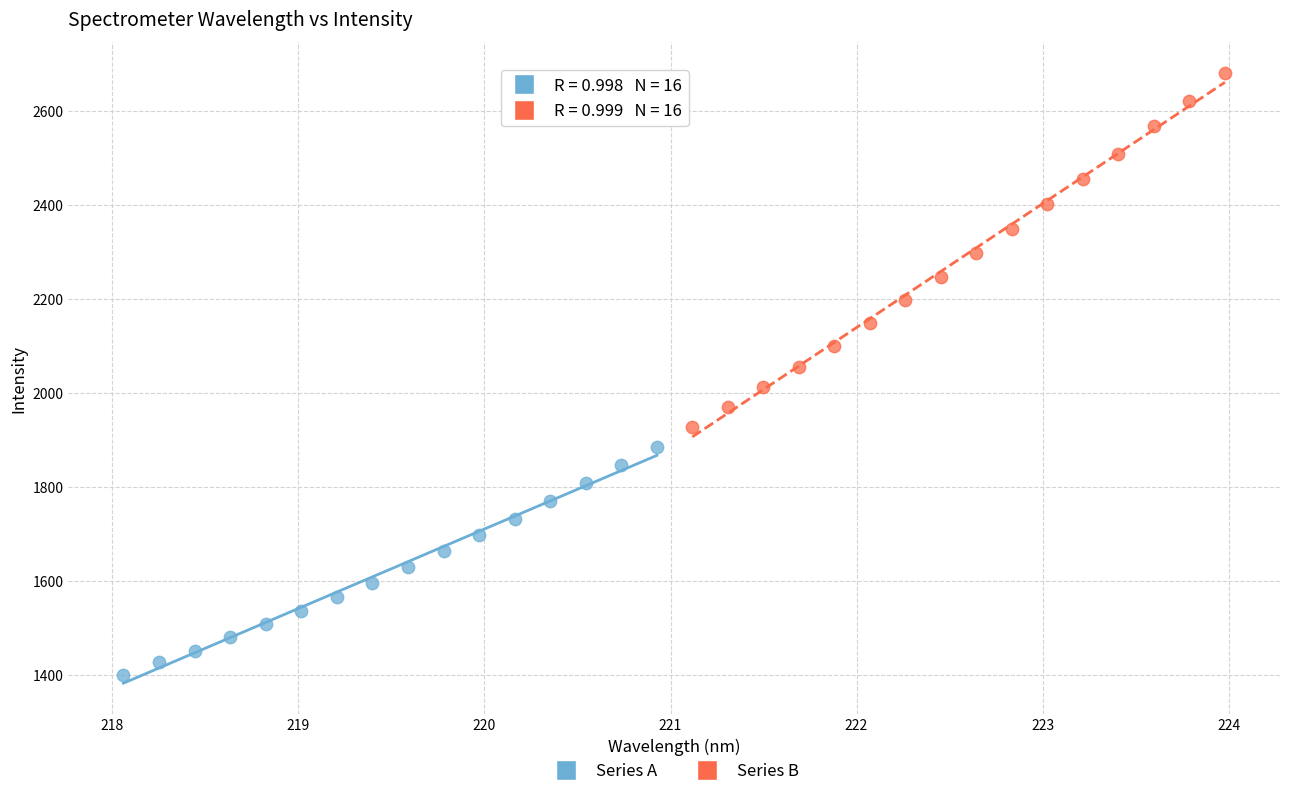

Which series contains the highest Y value?

Series B